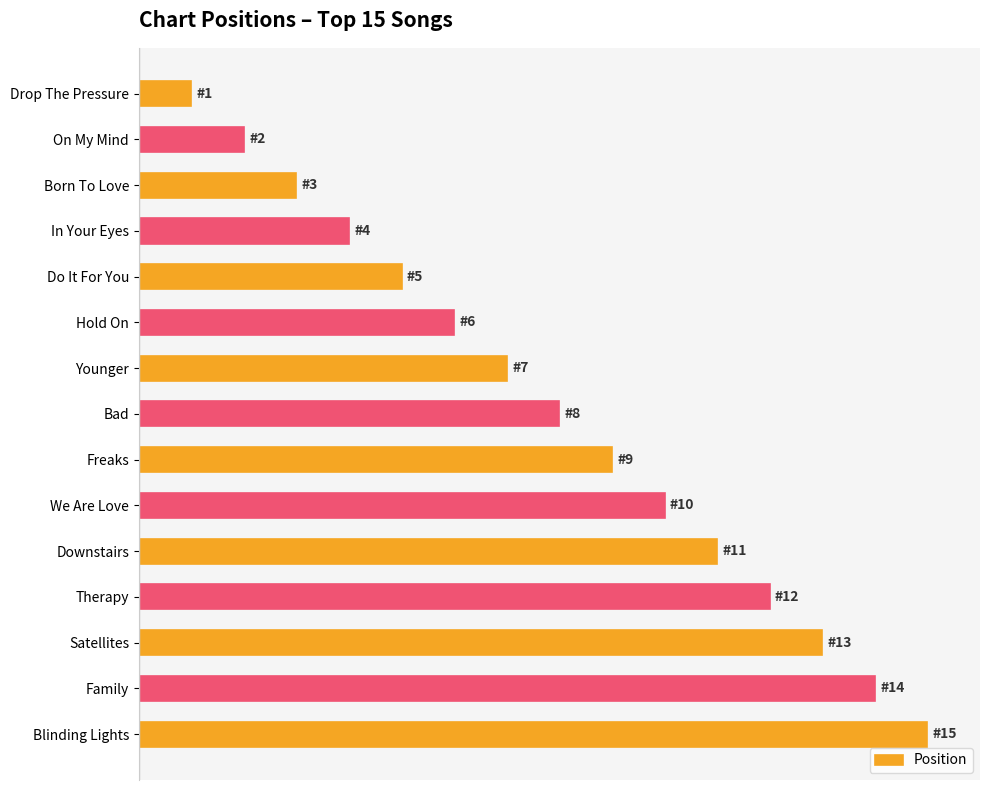

What is the greatest value displayed?

15